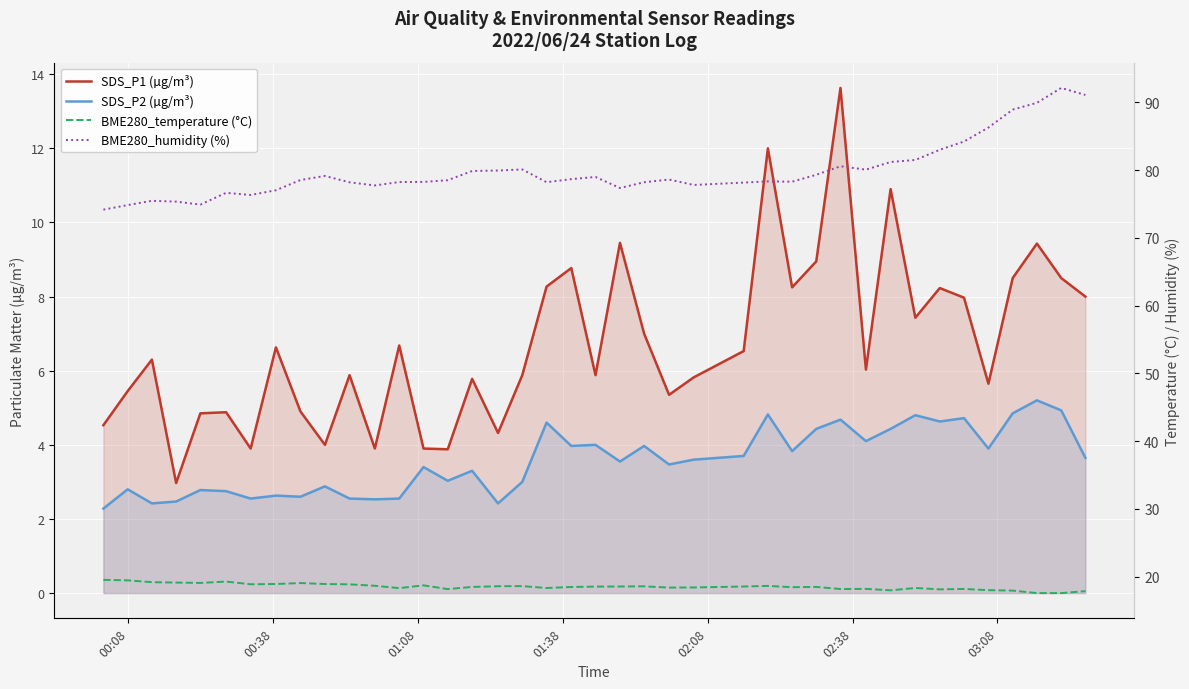

How many interior local valleys does the SDS_P1 (µg/m³) series have?

12